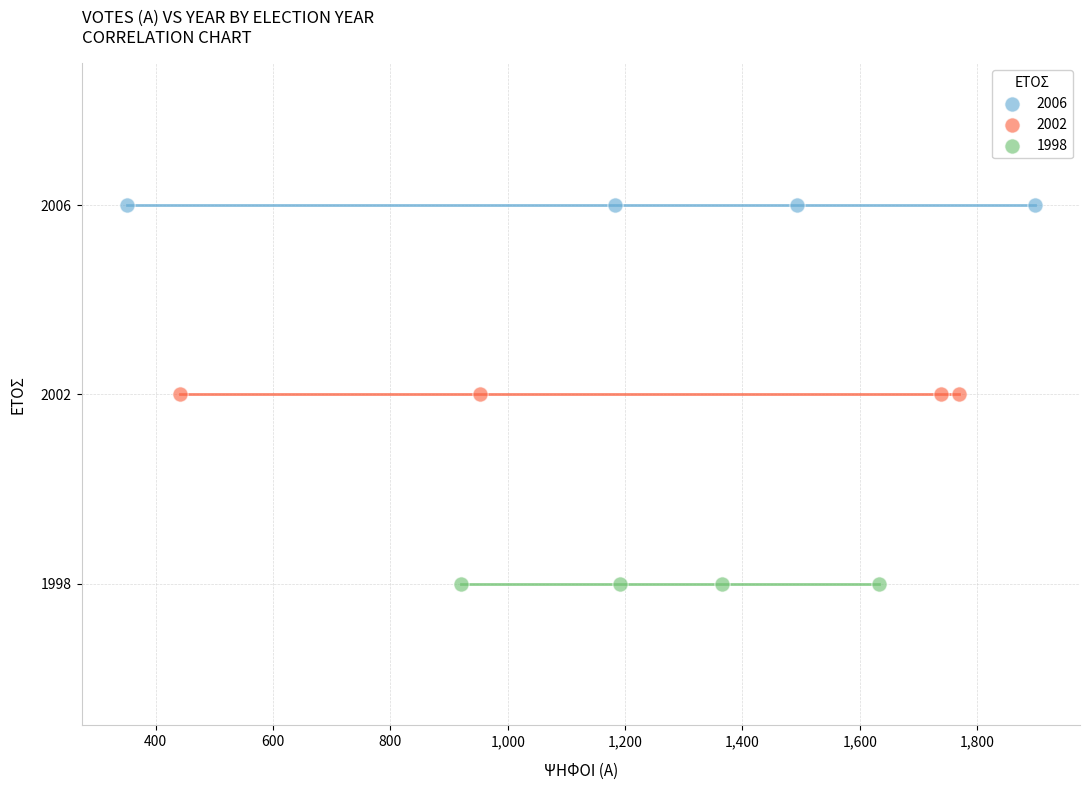

Which series contains the lowest Y value?

1998